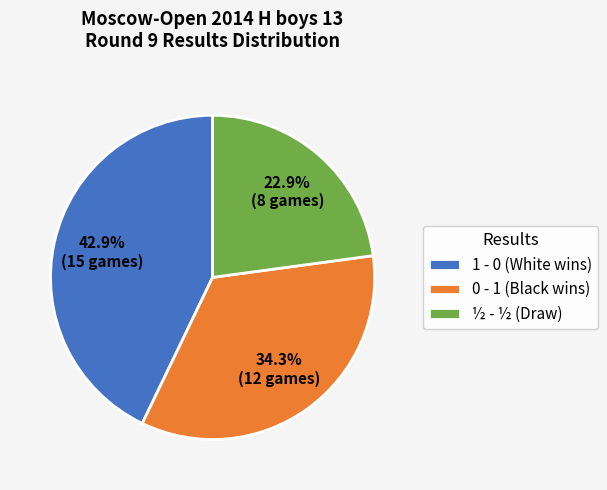

Is there any slice that represents more than half of the pie?

No